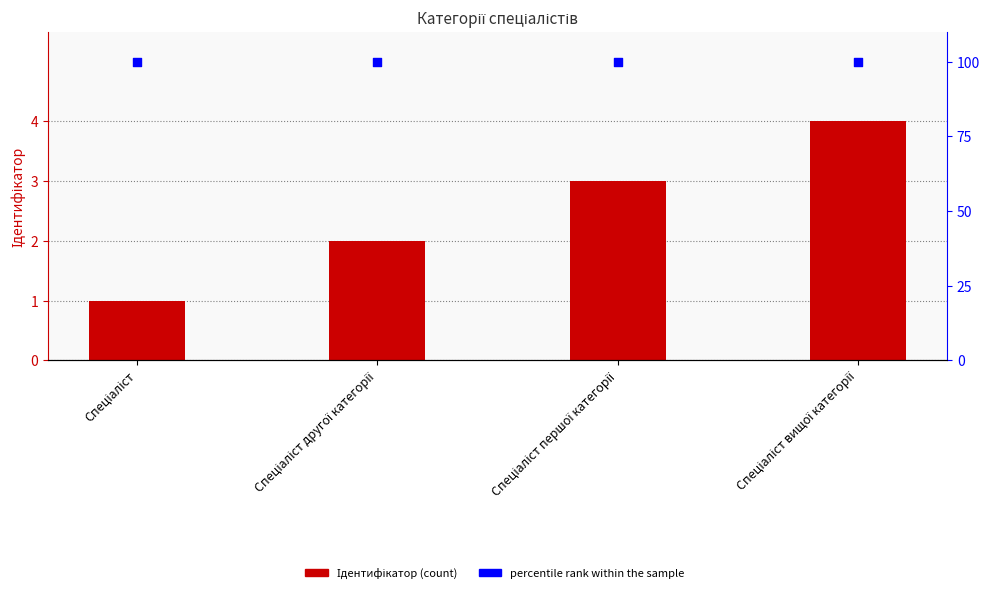

Which series has the widest spread of Y values?

Ідентифікатор